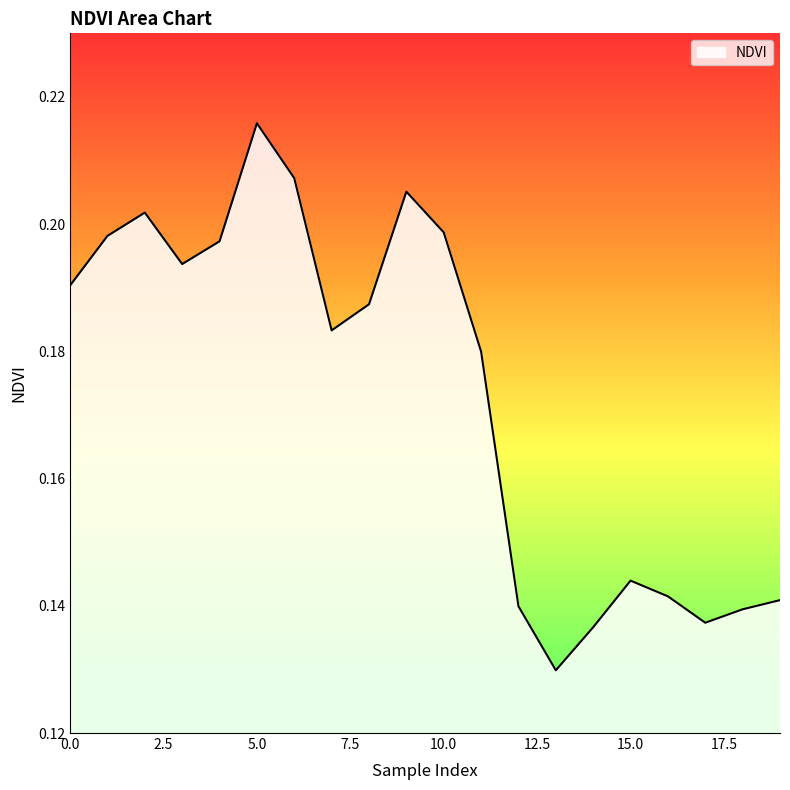

Reading left to right, what are all the values shown in this chart?

0=0.2	1=0.2	2=0.2	3=0.2	4=0.2	5=0.2	6=0.2	7=0.2	8=0.2	9=0.2	10=0.2	11=0.2	12=0.1	13=0.1	14=0.1	15=0.1	16=0.1	17=0.1	18=0.1	19=0.1